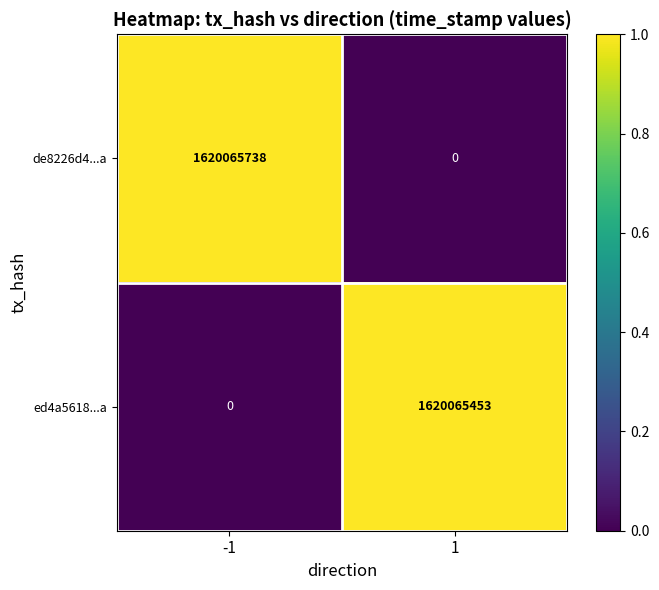

What is the total value across all series at -1?

1620065738